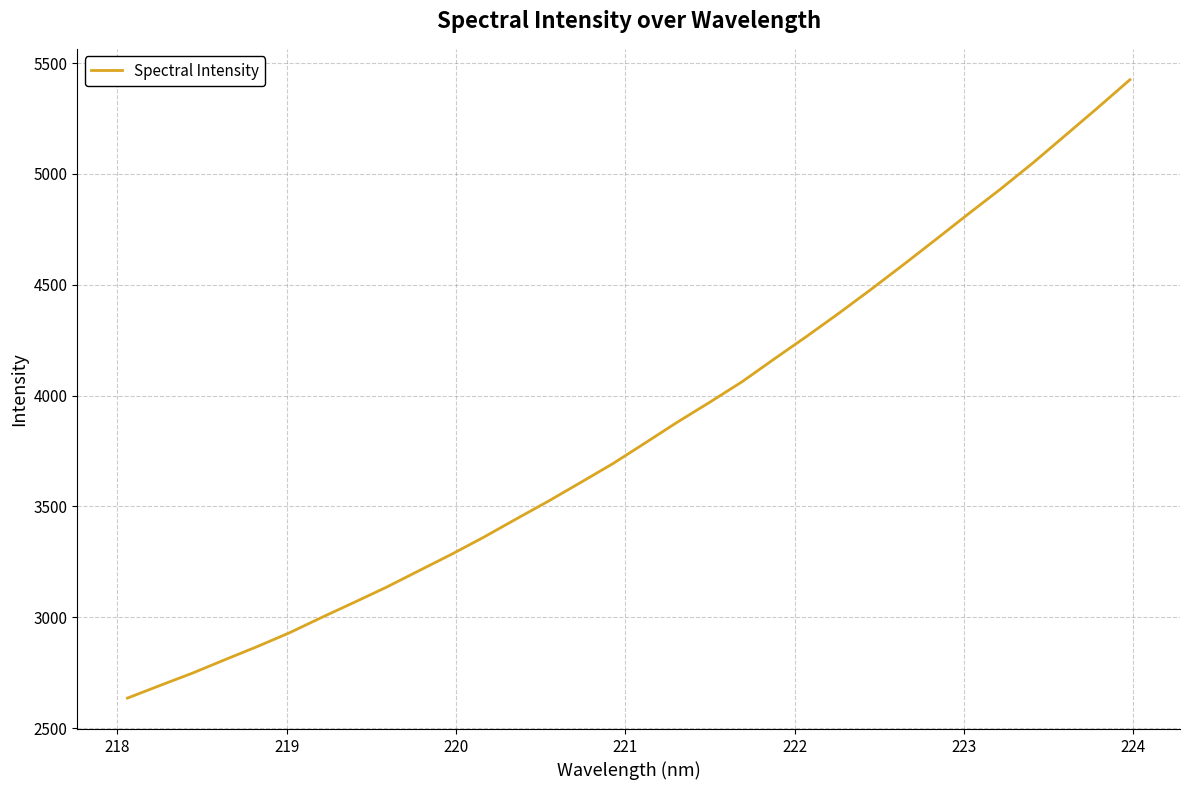

What is the greatest value displayed?

5425.1